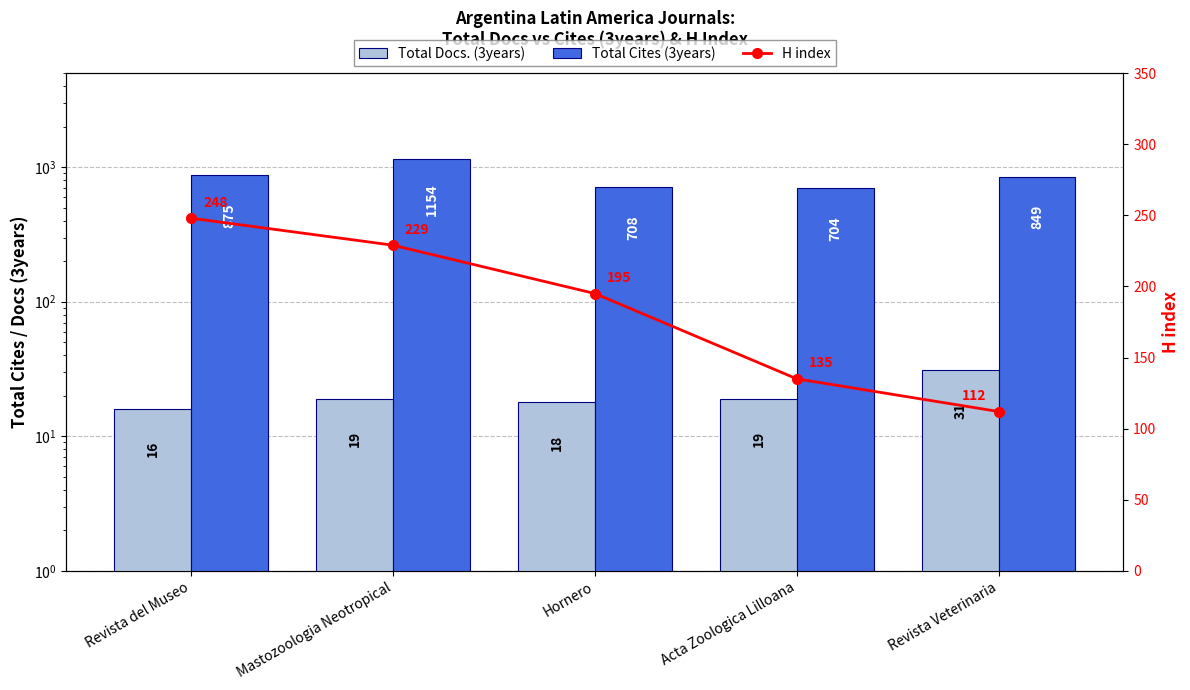

Rank the series at Revista Veterinaria from highest to lowest value.

Total Cites (3years), H index, Total Docs. (3years)